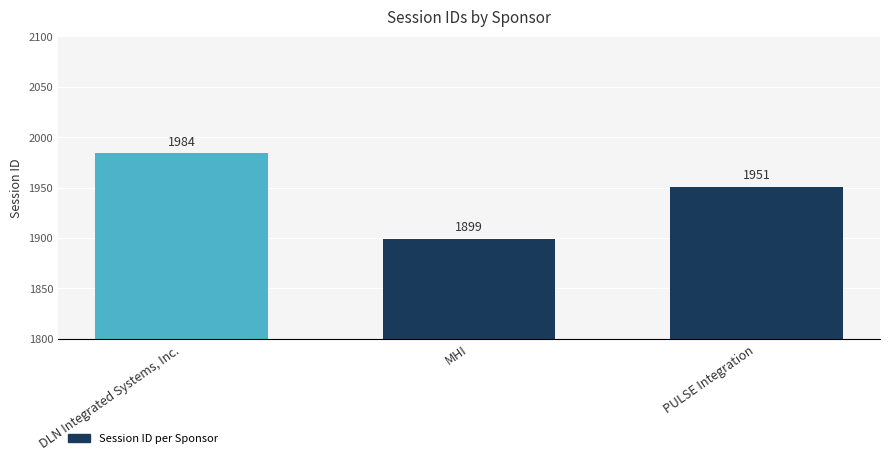

Which has a higher value, DLN Integrated Systems, Inc. or MHI?

DLN Integrated Systems, Inc.